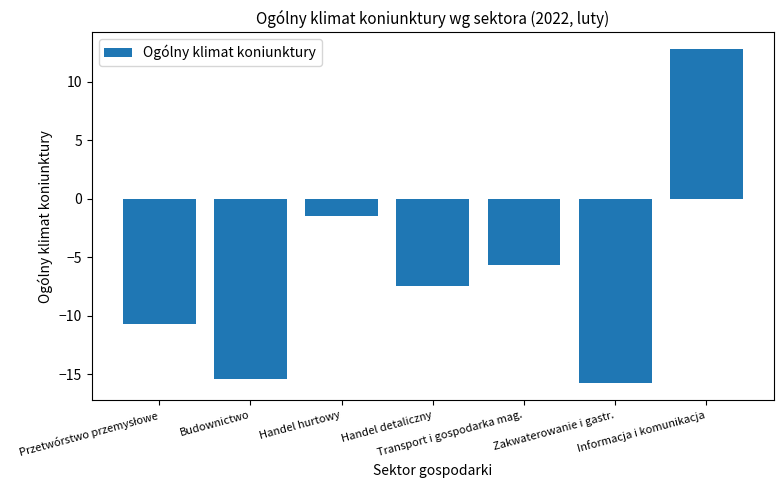

At which label does the data first exceed -7?

Handel hurtowy